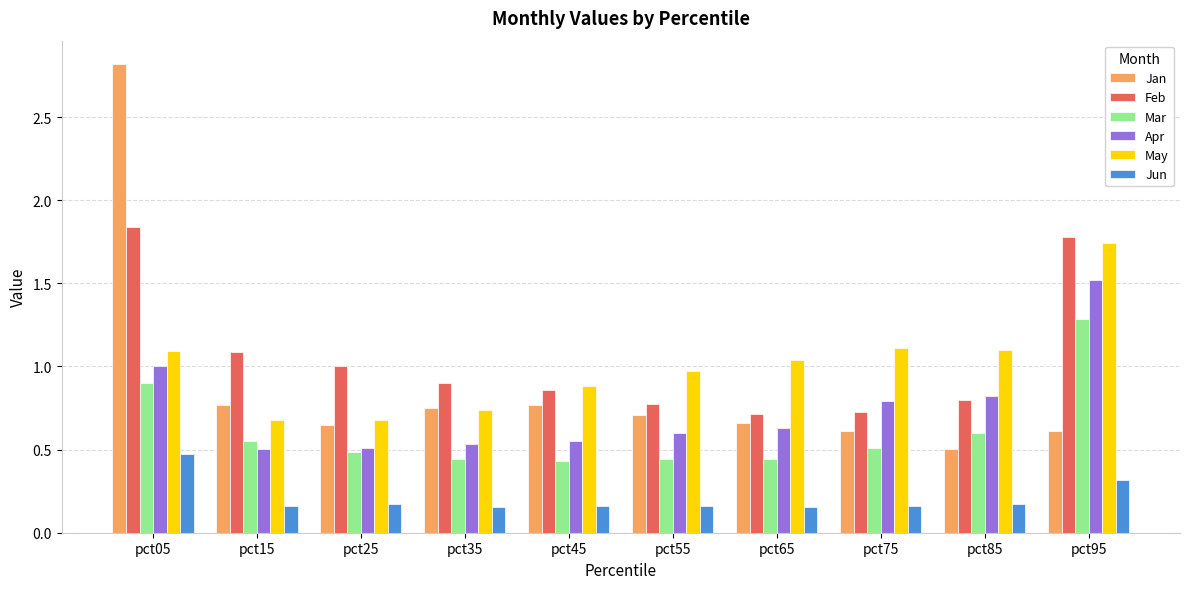

Is it true that Jan equals 0.7 at pct85?

False